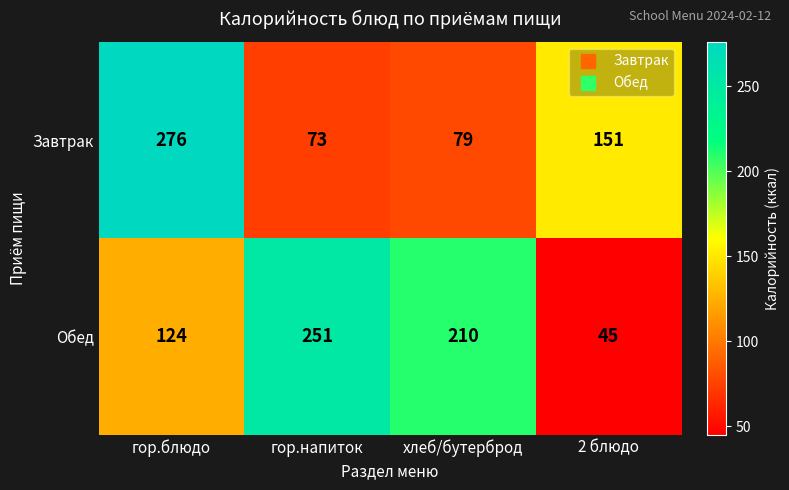

Is it true that Обед equals 296 at хлеб/бутерброд?

False